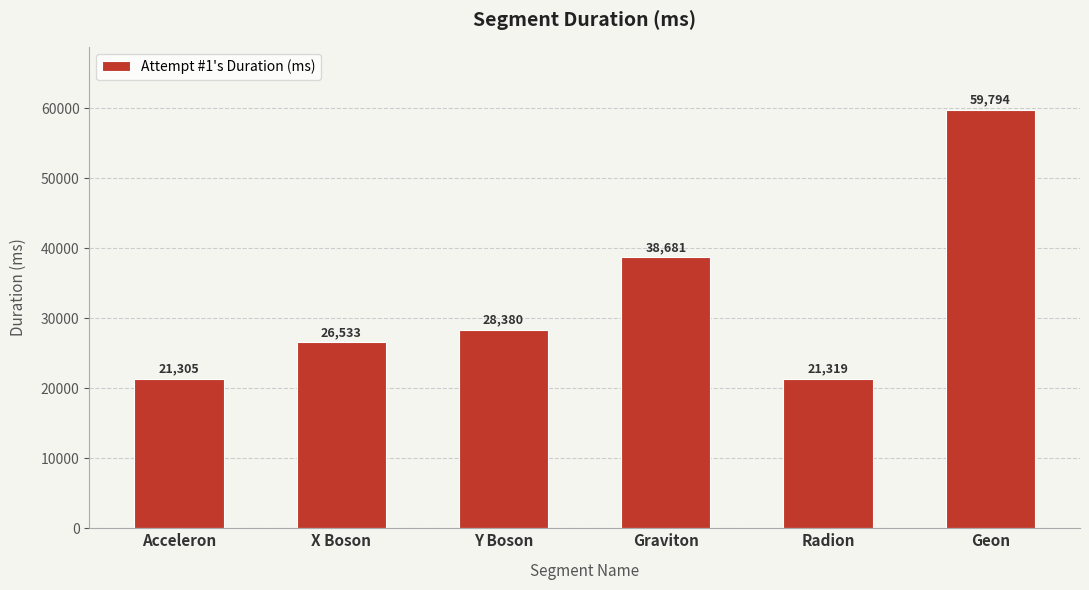

Reading left to right, what are all the values shown in this chart?

Acceleron=21305	X Boson=26533	Y Boson=28380	Graviton=38681	Radion=21319	Geon=59794